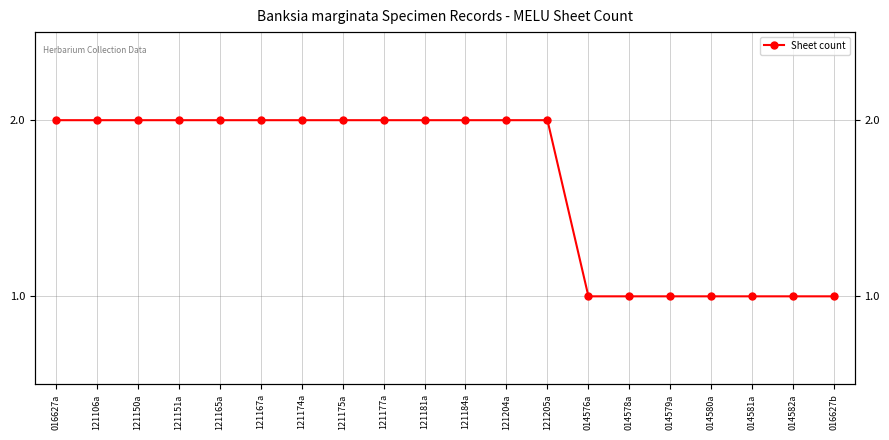

True or false: the data shows 1 at 121177a.

False